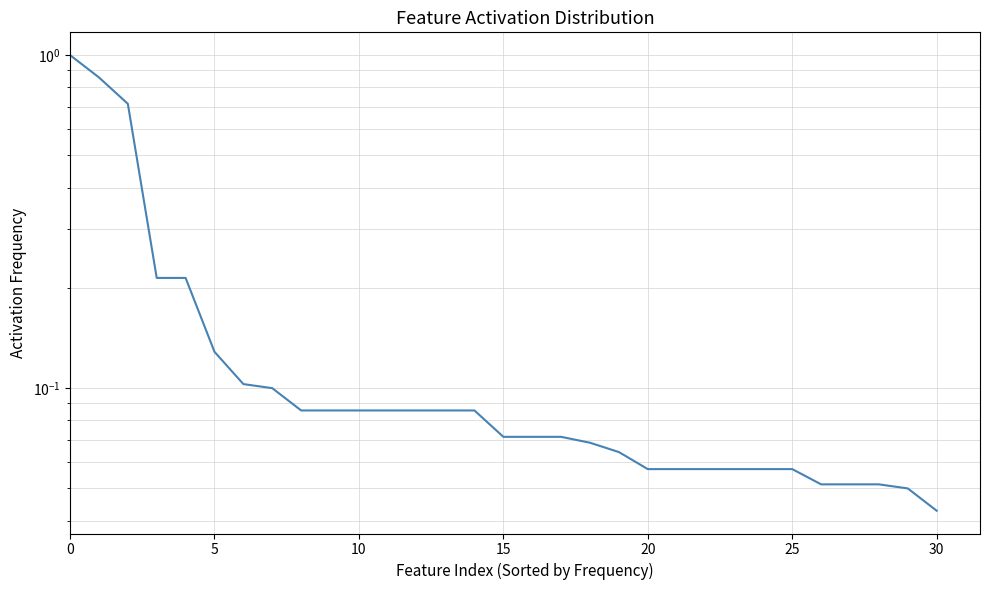

Reading left to right, transcribe all the data shown in this chart.

1.0	0.9	0.7	0.2	0.2	0.1	0.1	0.1	0.1	0.1	0.1	0.1	0.1	0.1	0.1	0.1	0.1	0.1	0.1	0.1	0.1	0.1	0.1	0.1	0.1	0.1	0.1	0.1	0.1	0.1	0.0